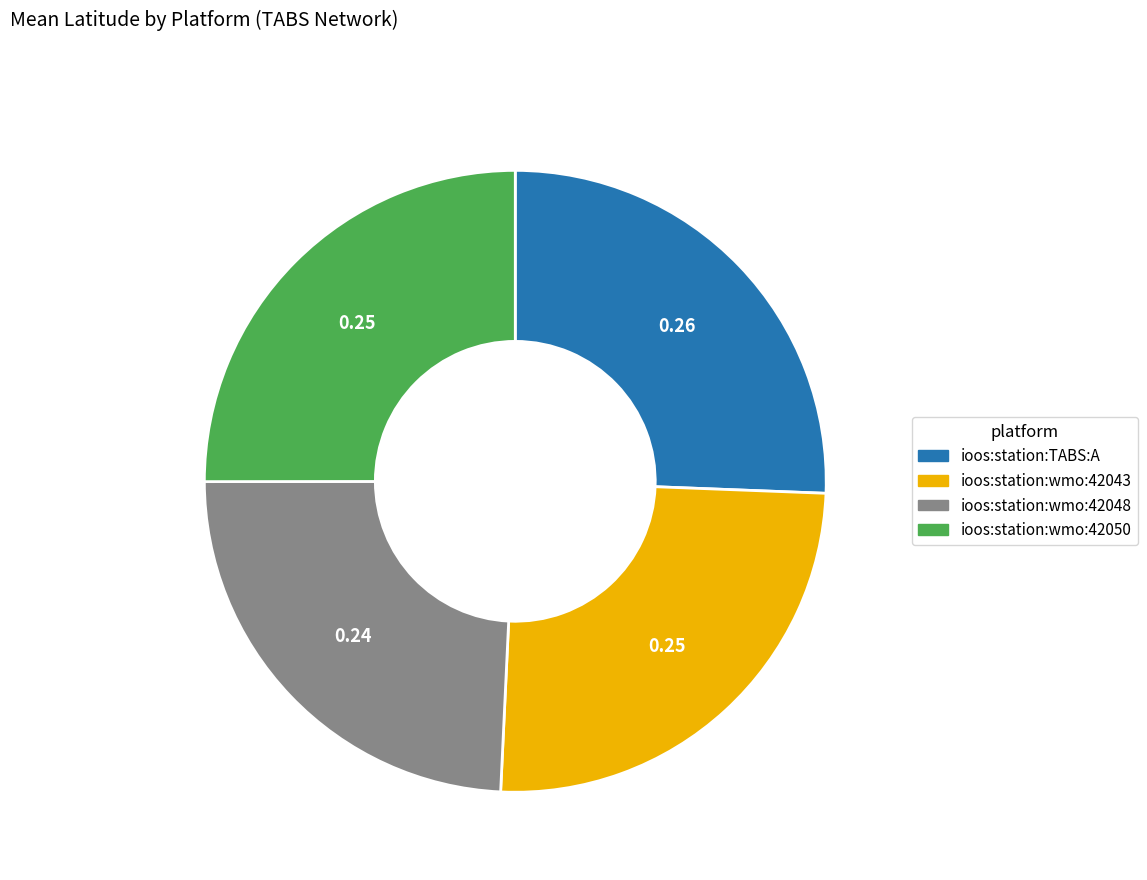

Combined, do ioos:station:TABS:A and ioos:station:wmo:42050 account for over 50%?

Yes